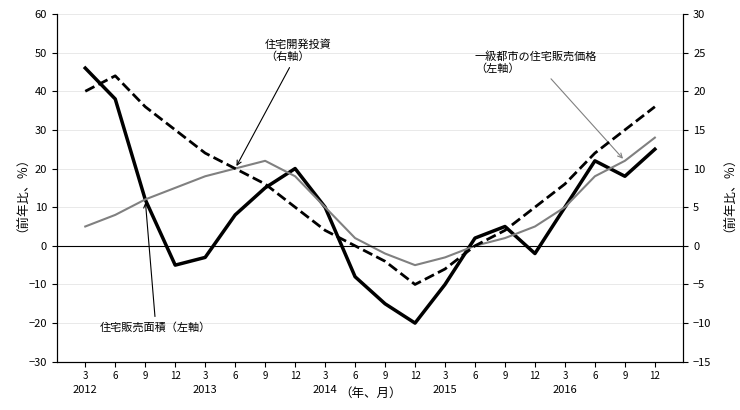

Where do 住宅販売面積（左軸） and 一級都市の住宅販売価格（左軸） first cross each other?

9 and 12